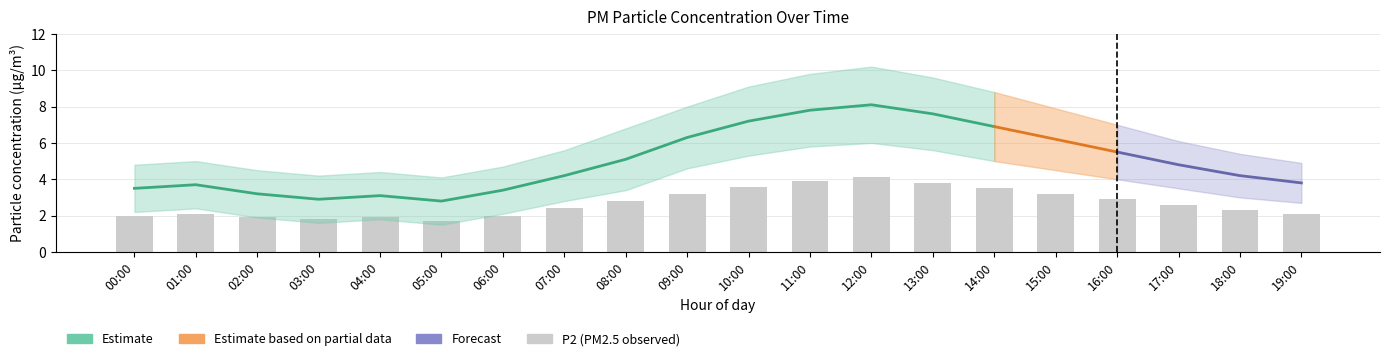

How many values in the P1 series are below 4?

8